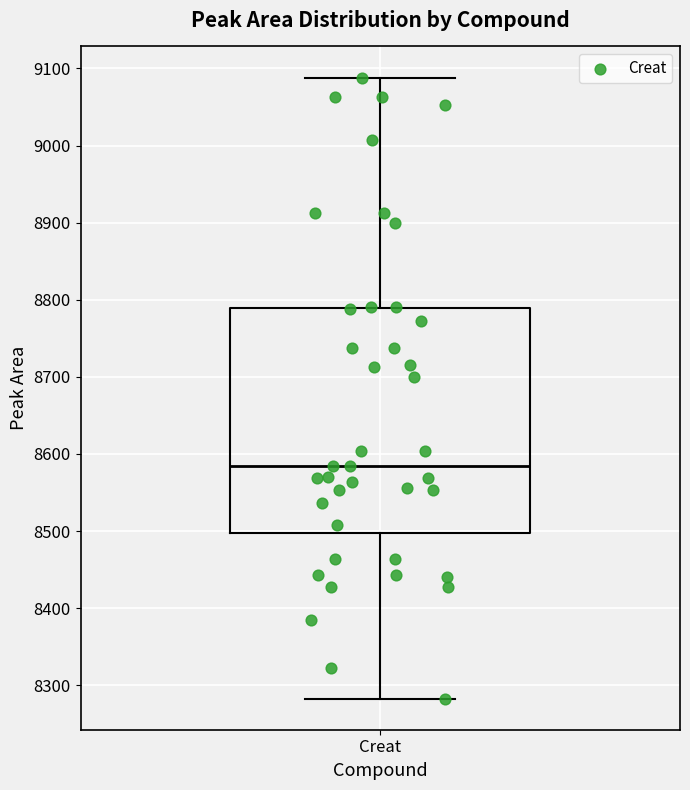

Read this box plot against the y-axis: the position of the median line, the range covered by the box, and the ends of both whiskers. The values are not printed on the chart, so give them approximately, as read against the axis.

median 8580, box 8500 to 8790, whiskers 8280 to 9090